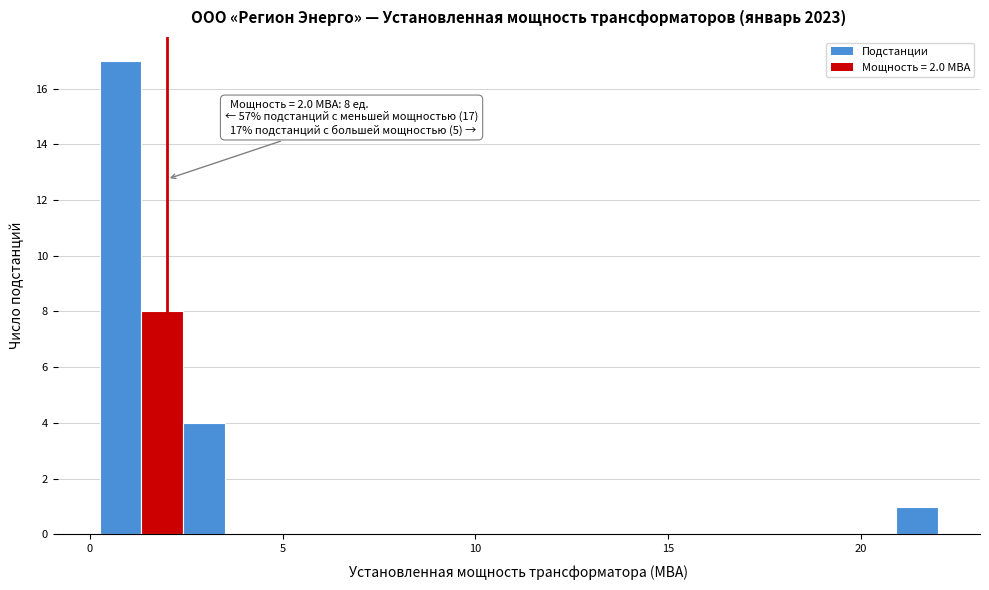

Read against the x-axis, roughly where is the centre of the tallest bar?

1.0